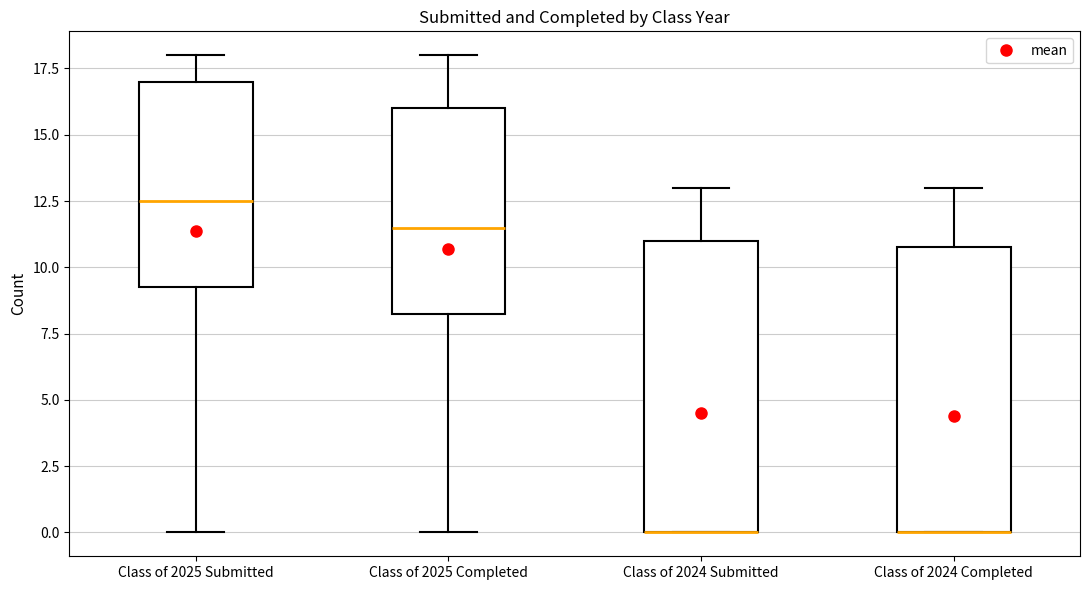

Reading left to right, read every box against the y-axis: the position of its median line, the range the box covers, and the ends of its whiskers. The values are not printed on the chart, so give them approximately, as read against the axis.

Class of 2025 Submitted: median 12.5, box 9.5 to 17.0, whiskers 0.0 to 18.0
Class of 2025 Completed: median 11.5, box 8.5 to 16.0, whiskers 0.0 to 18.0
Class of 2024 Submitted: median 0.0 (drawn on the box's lower edge), box 0.0 to 11.0, whiskers 0.0 to 13.0
Class of 2024 Completed: median 0.0 (drawn on the box's lower edge), box 0.0 to 11.0, whiskers 0.0 to 13.0